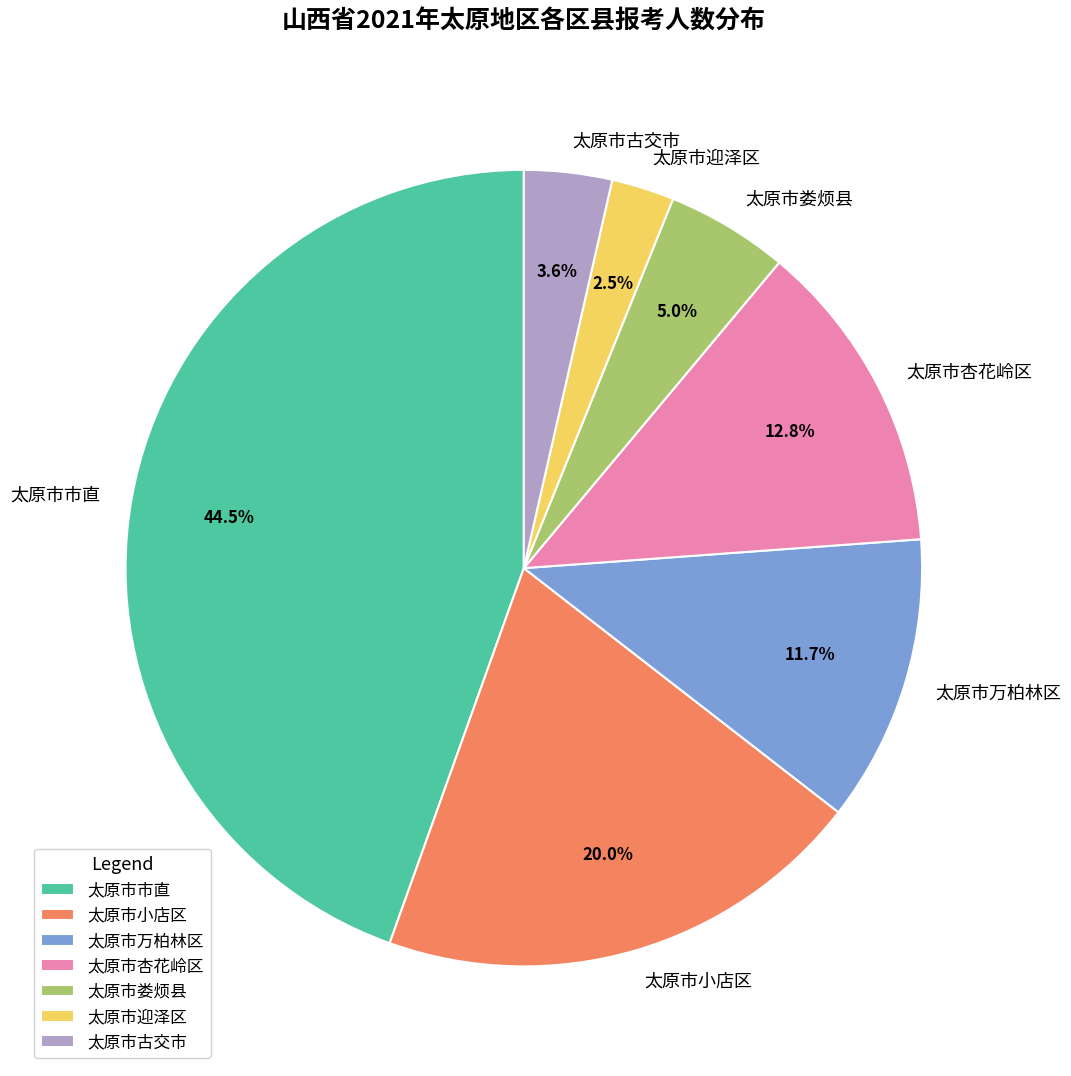

To the nearest percent, what is the average slice percentage?

14%